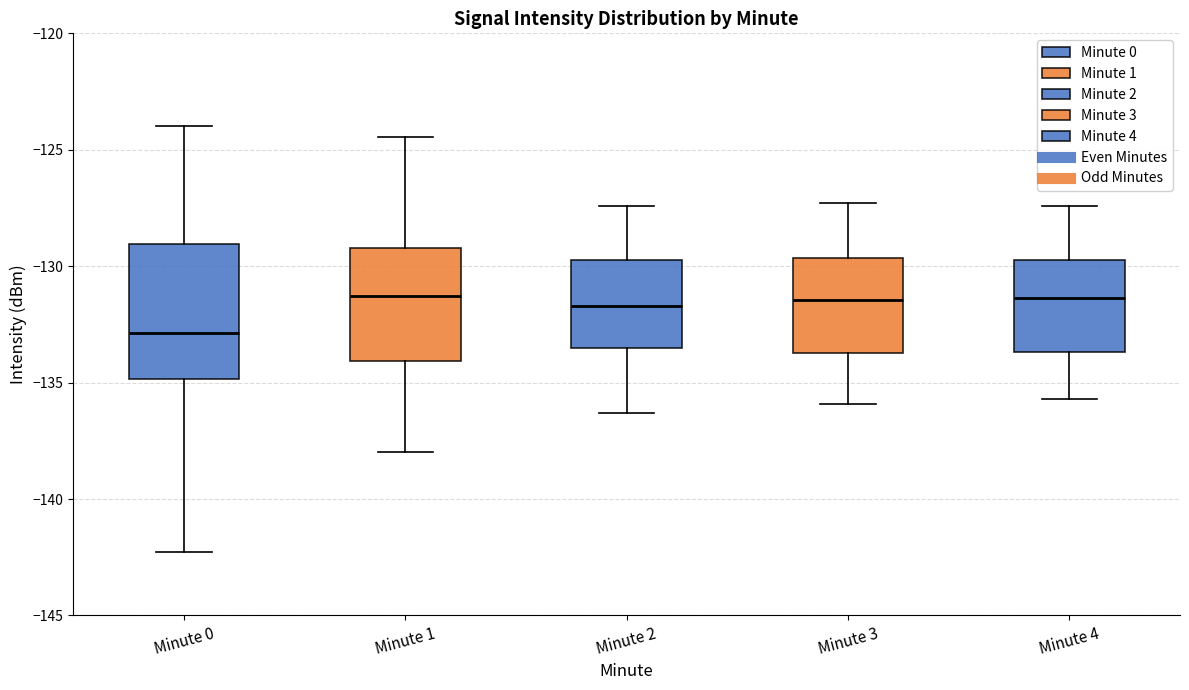

Comparing the boxes themselves (not the whiskers), which one is the tallest?

Minute 0